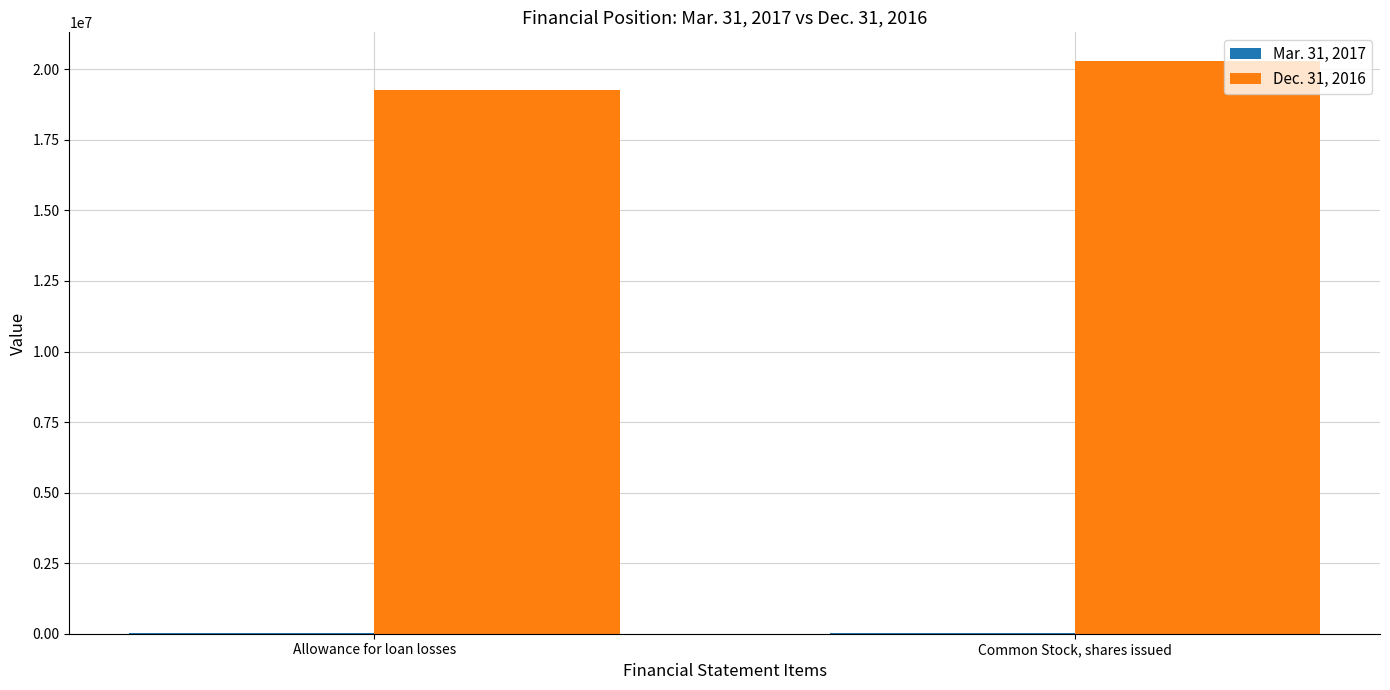

The value of Dec. 31, 2016 at Common Stock, shares issued is 12684947. True or false?

False